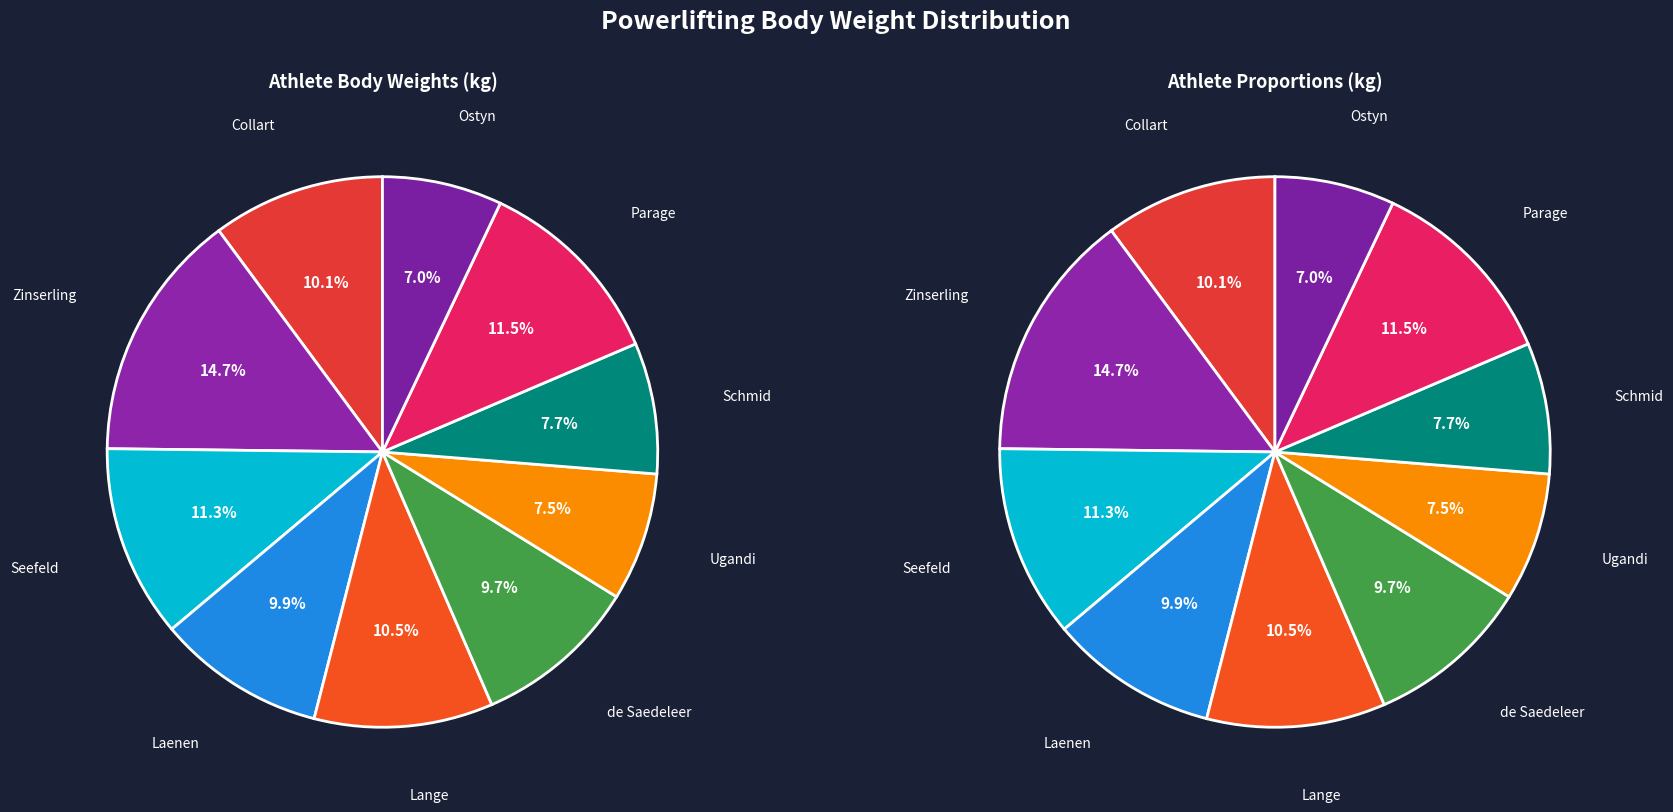

Combined, do Laenen and Seefeld account for over 50%?

No